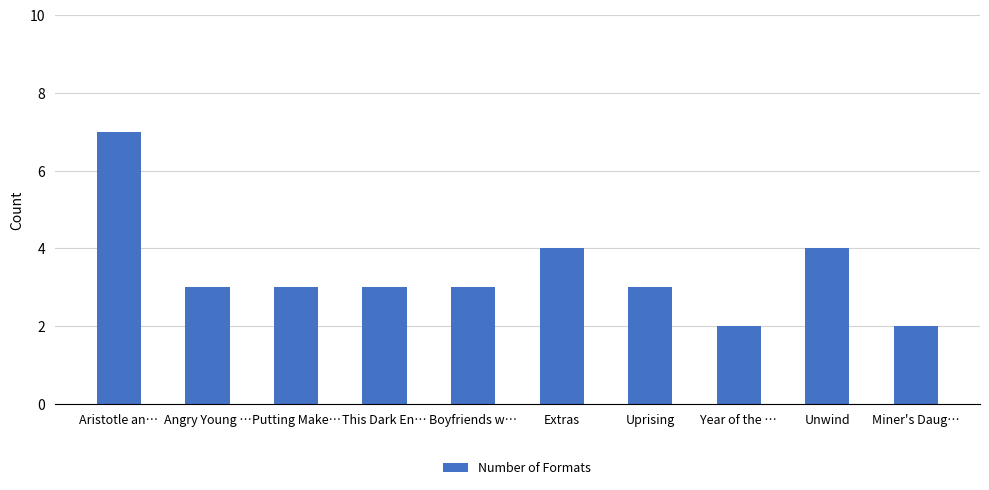

How many series are shown in this chart?

1